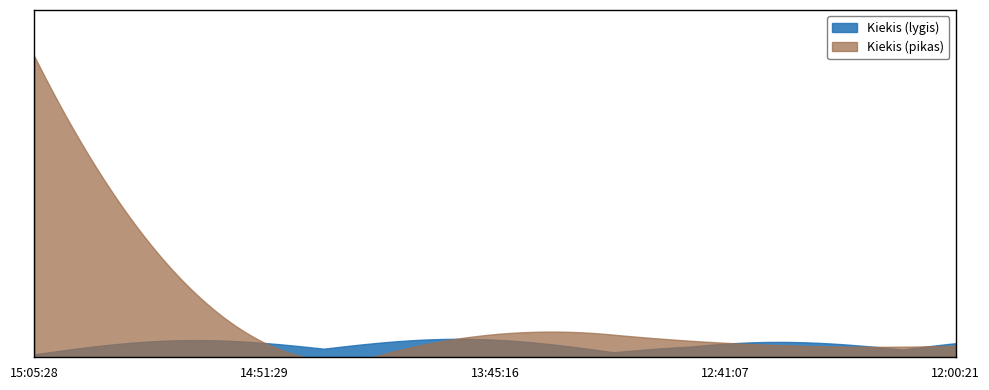

What is the difference between the values at 15:05:28 and 13:45:16?

480